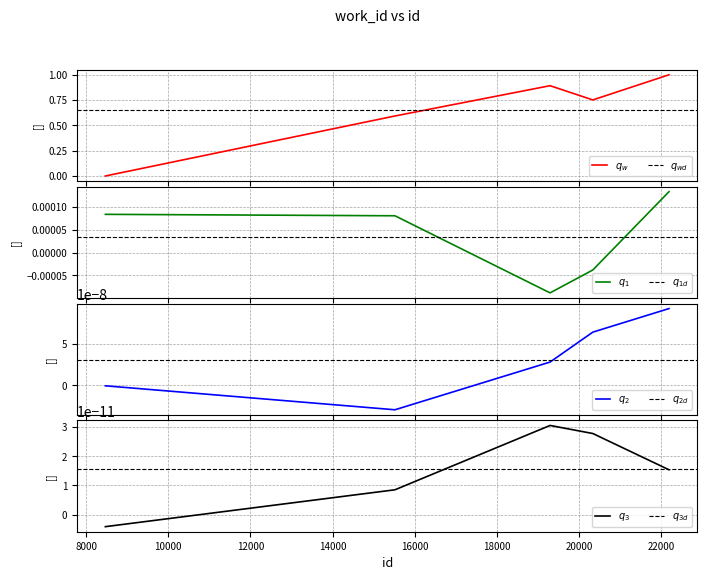

How many values are between 0 and 1?

5